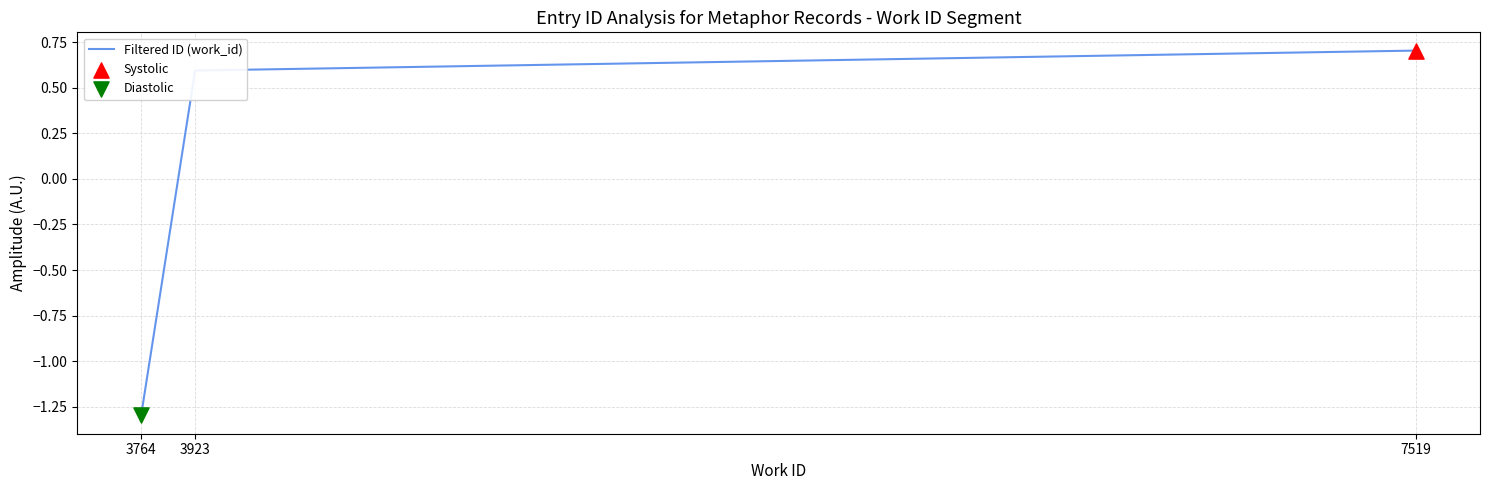

Which has a higher value, 3764 or 3923?

3923